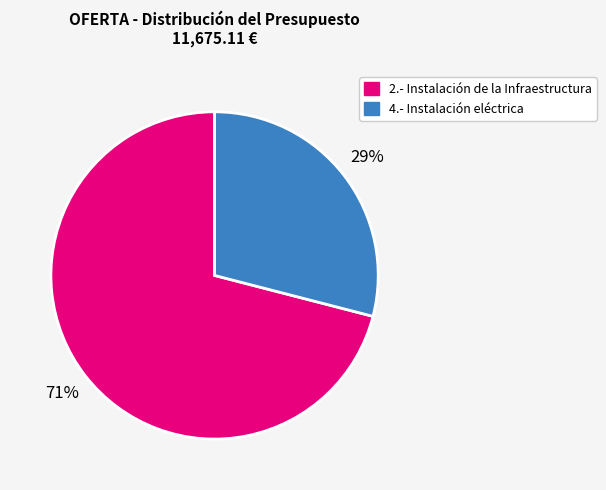

To the nearest percent, what is the average slice percentage?

50%